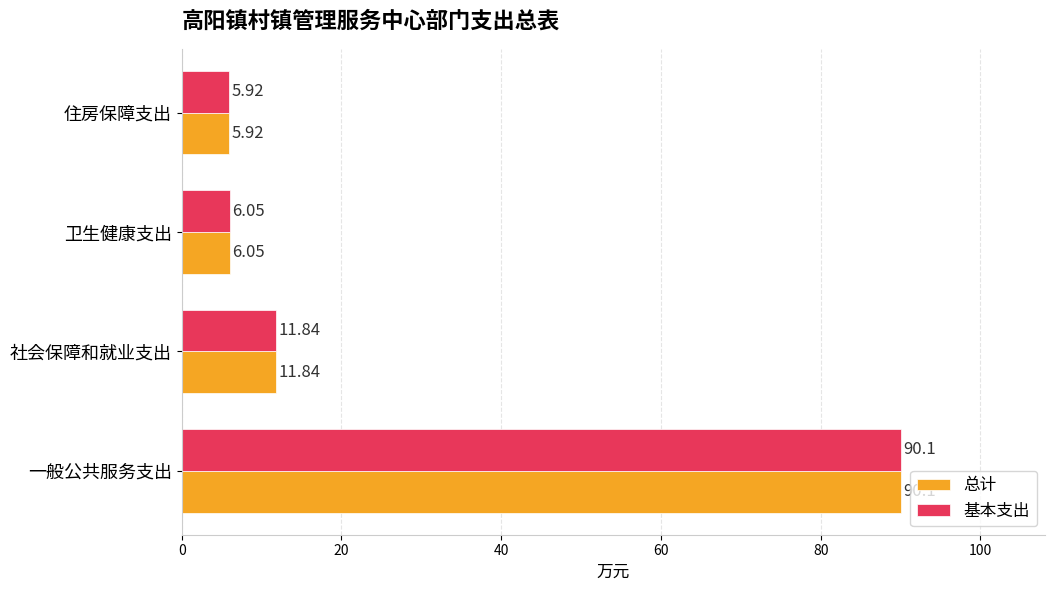

Which category has the lowest value across all series?

住房保障支出